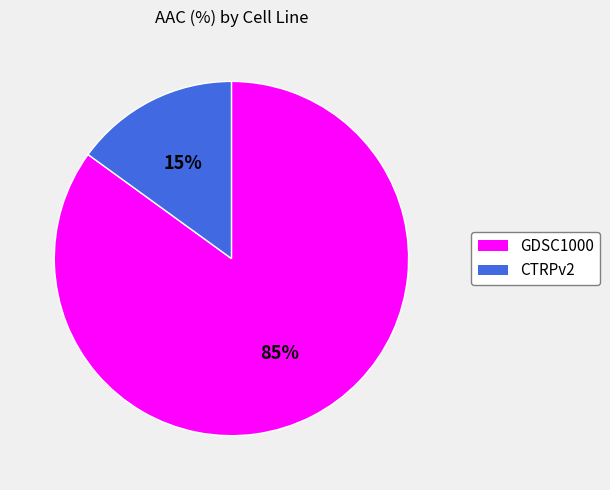

True or false: GDSC1000 accounts for 94% of the total.

False